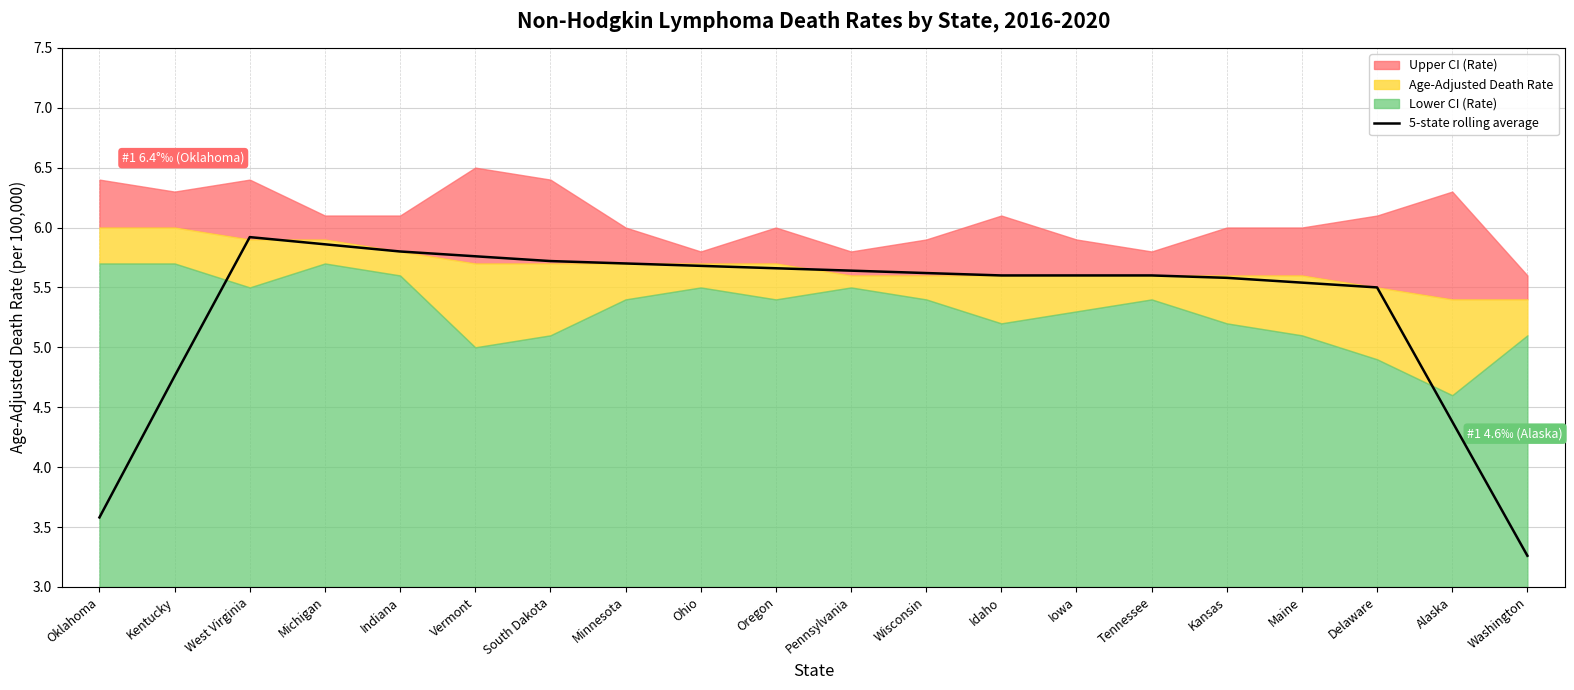

What is the difference between the values at Tennessee and Delaware?

0.1